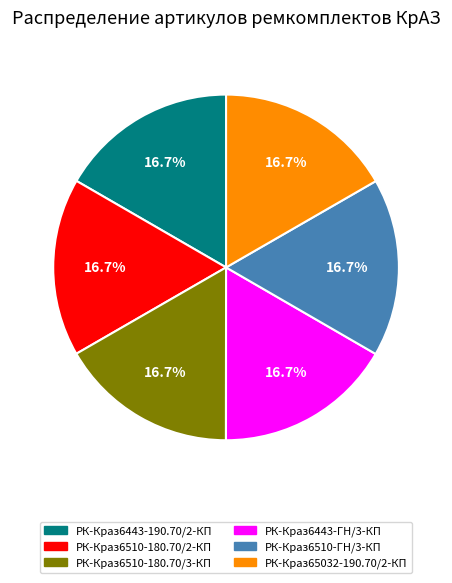

Approximately how many times larger is the value at РК-Краз65032-190.70/2-КП compared to РК-Краз6443-190.70/2-КП?

1.0